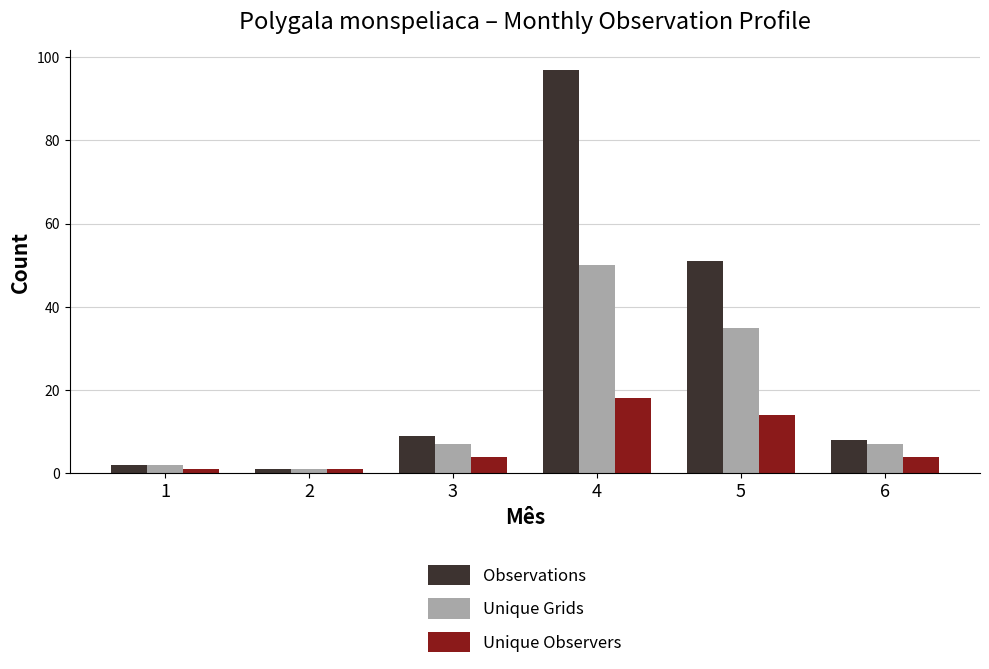

Which series changed the most between 2 and 6?

Observations